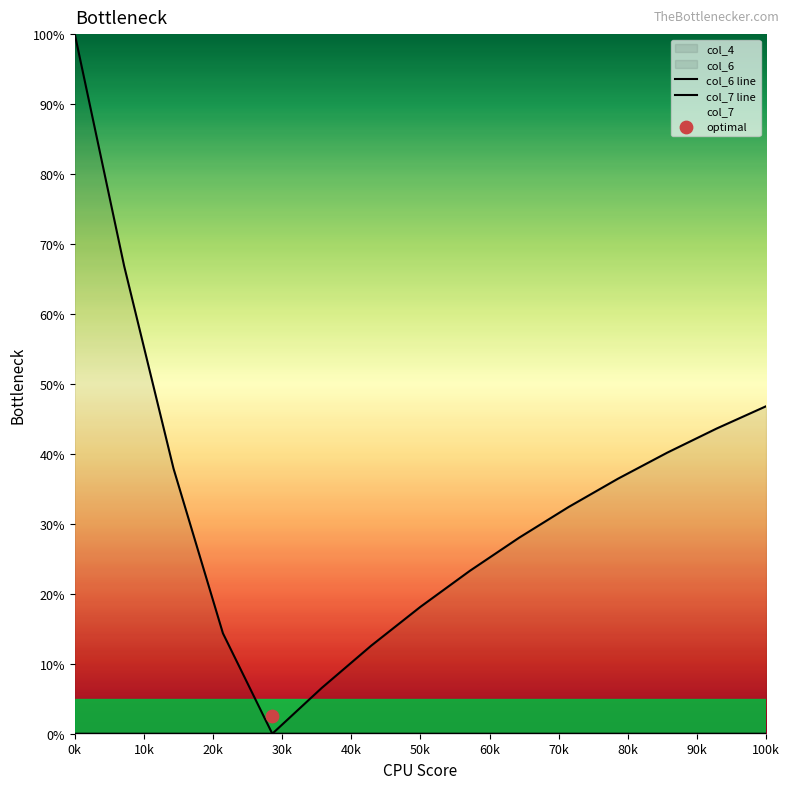

Which series has the largest total across all categories?

col_7 line